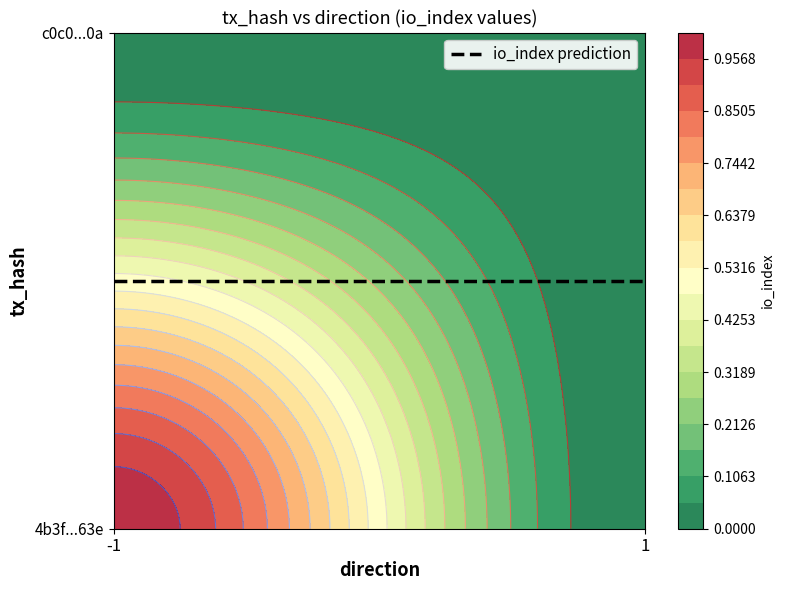

How many data points in 4b3f569829fe03b732002da820b66d06c6b363e are less than 1?

1